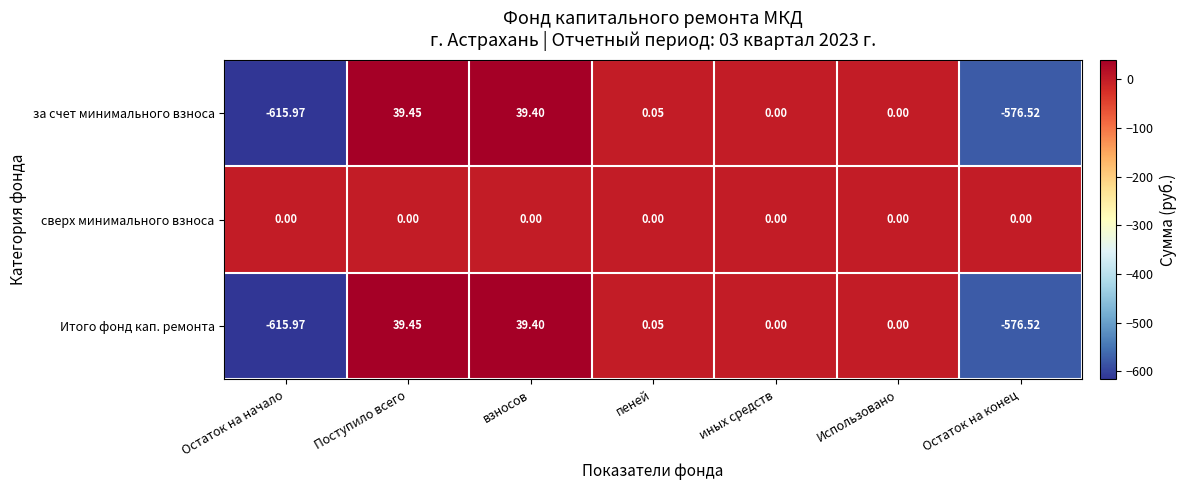

Is the value of сверх минимального взноса at пеней greater than the value of Итого фонд кап. ремонта at Остаток на начало?

Yes